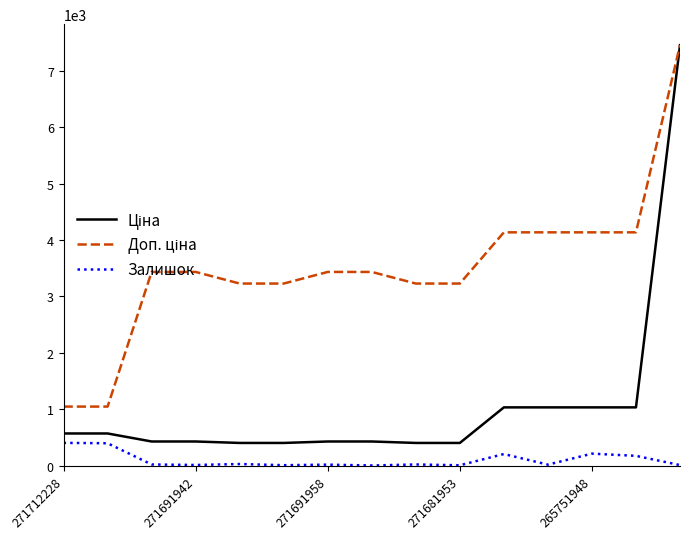

What is the greatest value displayed?

7453.8